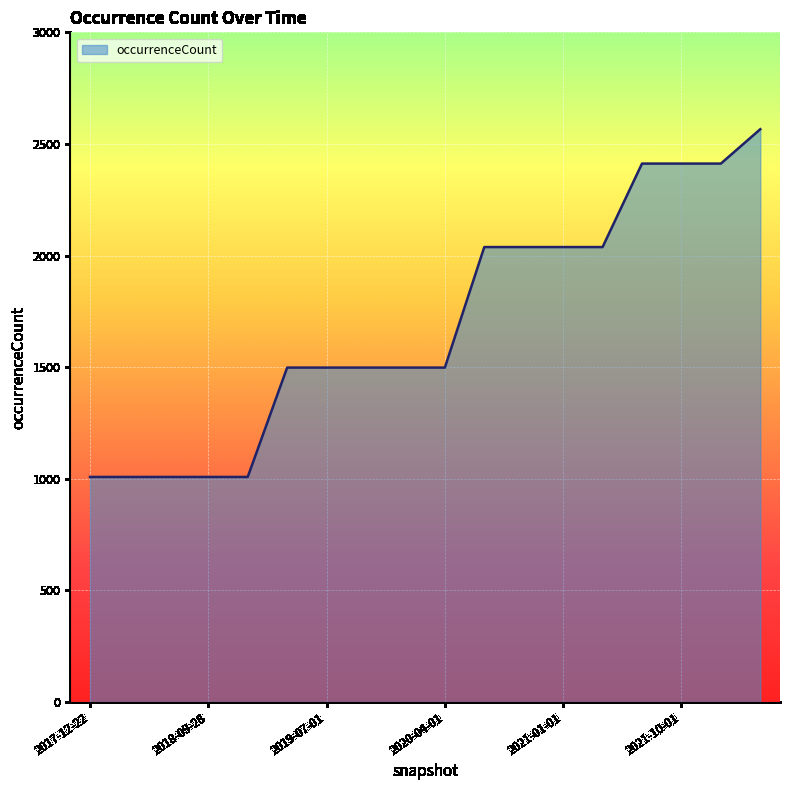

What is the maximum value shown in the chart?

2566